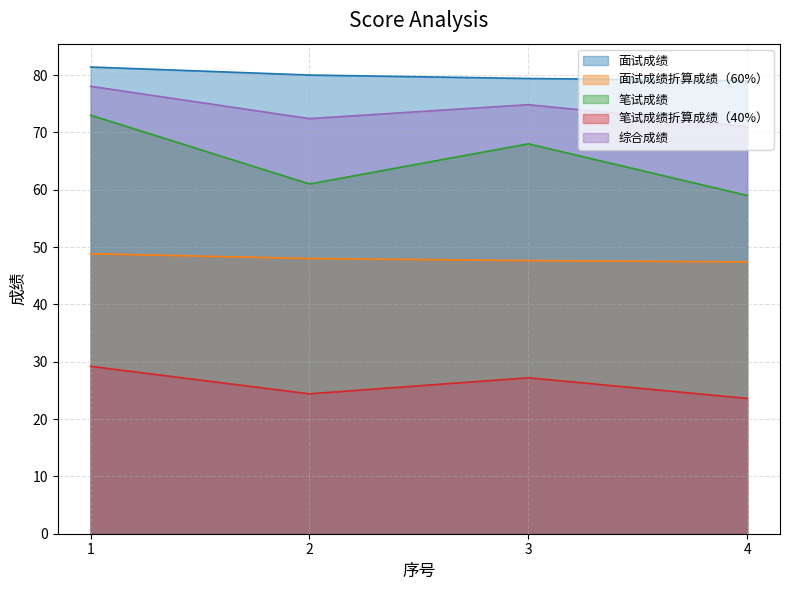

What is the value of the 笔试成绩 point at the 2nd from the left?

61.0